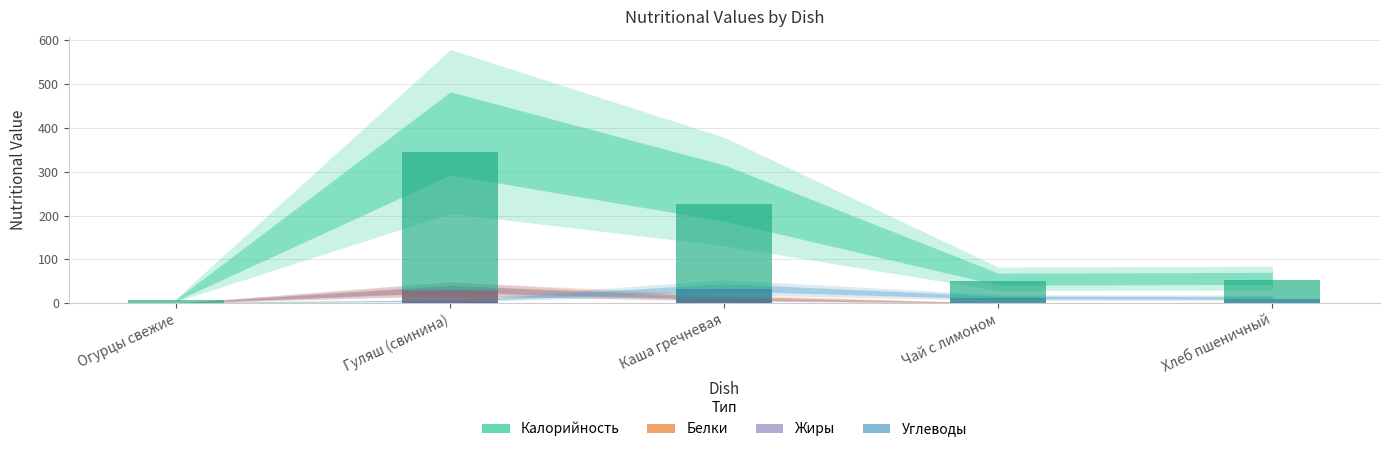

At Каша гречневая, list the series in order from largest to smallest.

Калорийность, Углеводы, Белки, Жиры